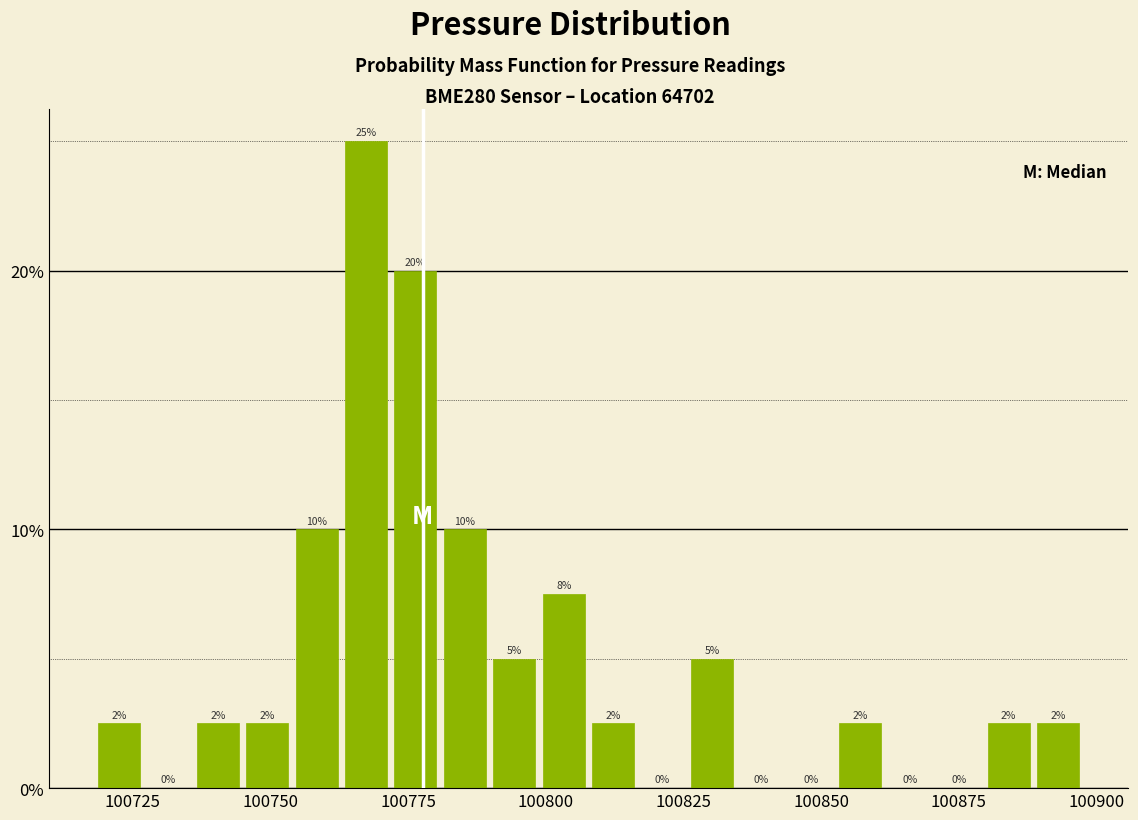

Read against the x-axis, roughly where is the centre of the tallest bar?

100765